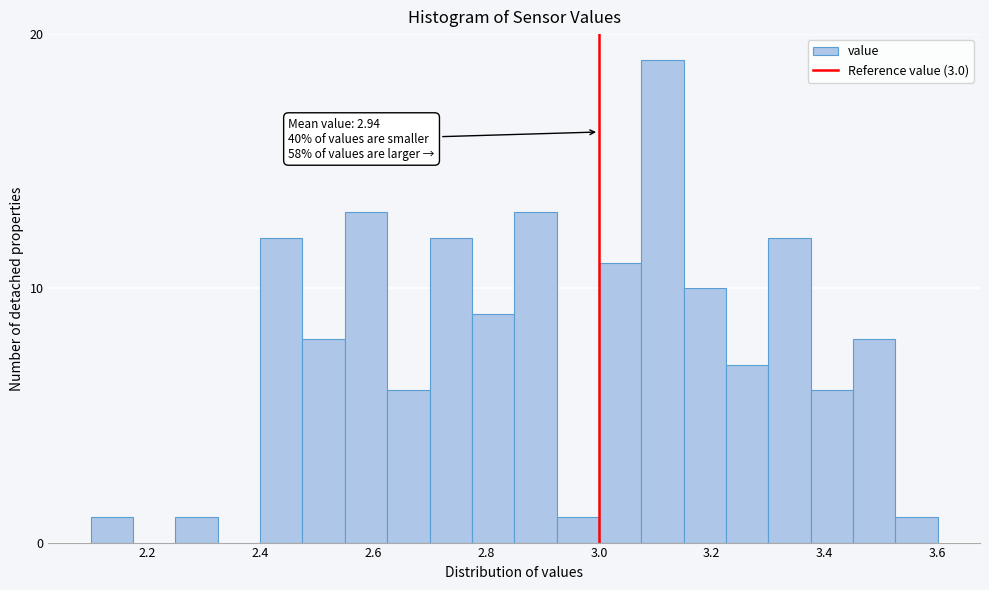

Read against the x-axis, roughly where is the centre of the tallest bar?

3.12